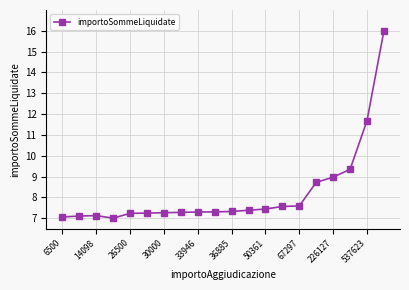

What is the value of the 16th point from the left?

8.7